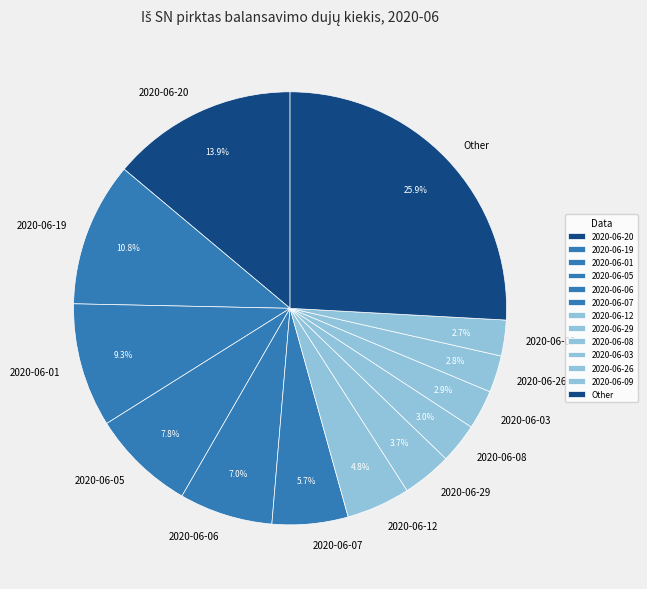

Is the sum of Other and 2020-06-07 greater than half?

No